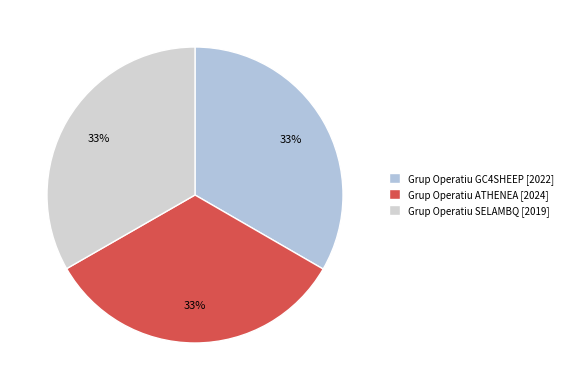

Count the number of slices in the pie.

3